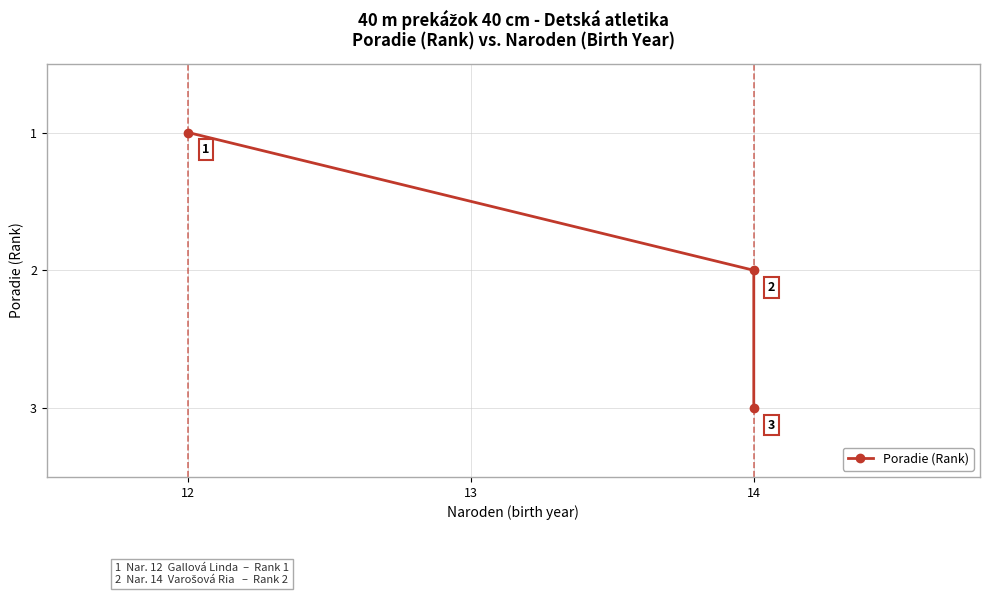

How many lines are shown in the chart?

1